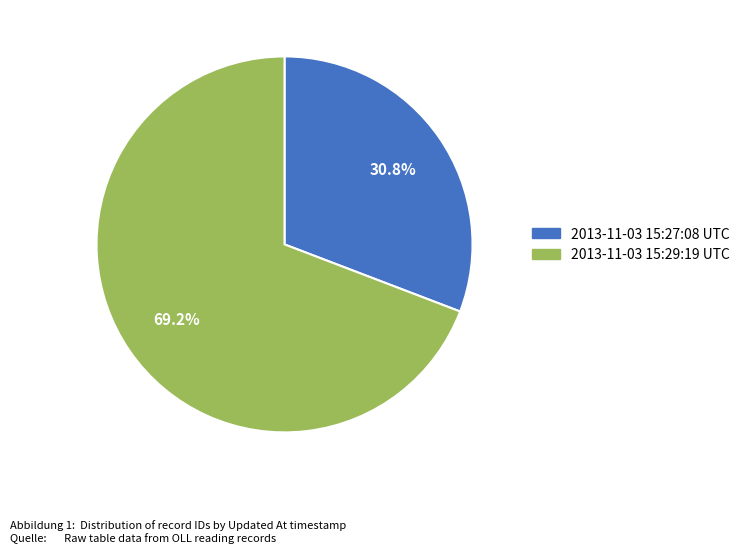

What is the largest slice in the pie chart?

2013-11-03 15:29:19 UTC